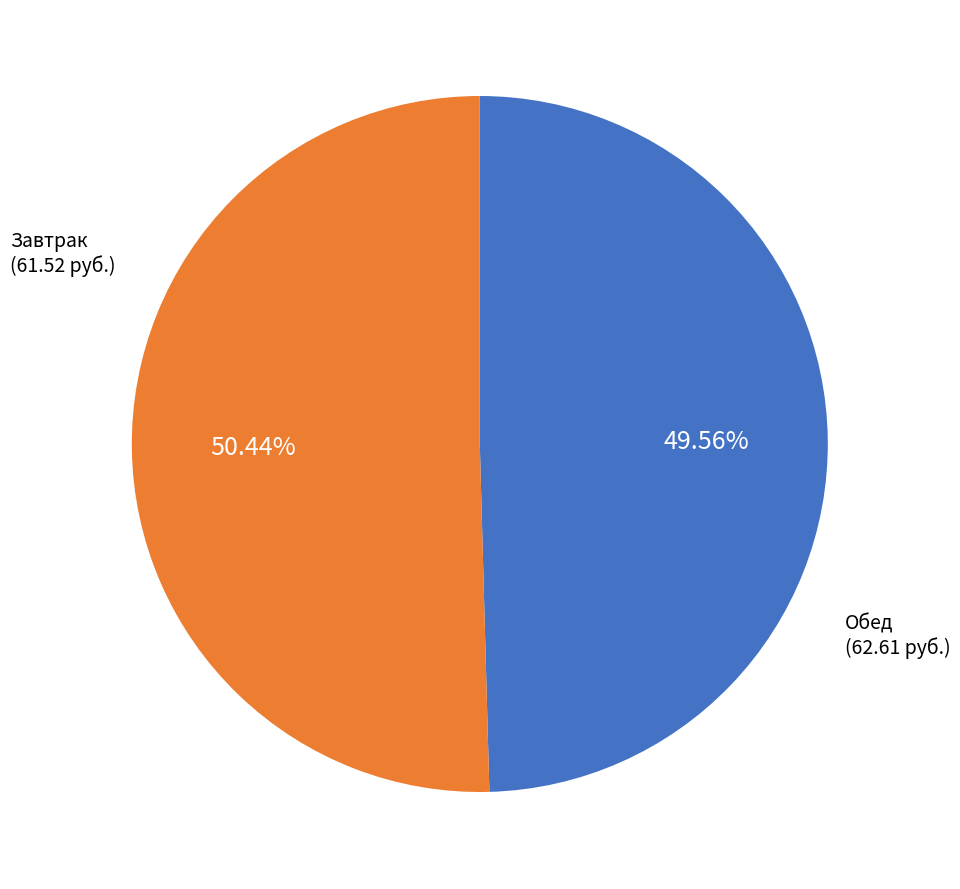

Is there any slice that represents more than half of the pie?

Yes